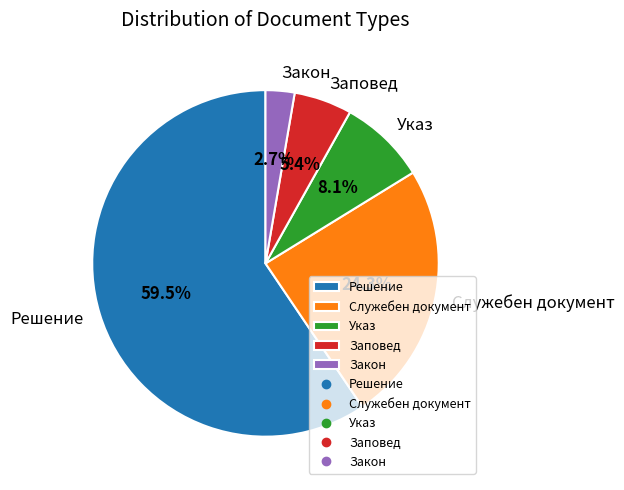

What is the smallest slice in the pie chart?

Закон